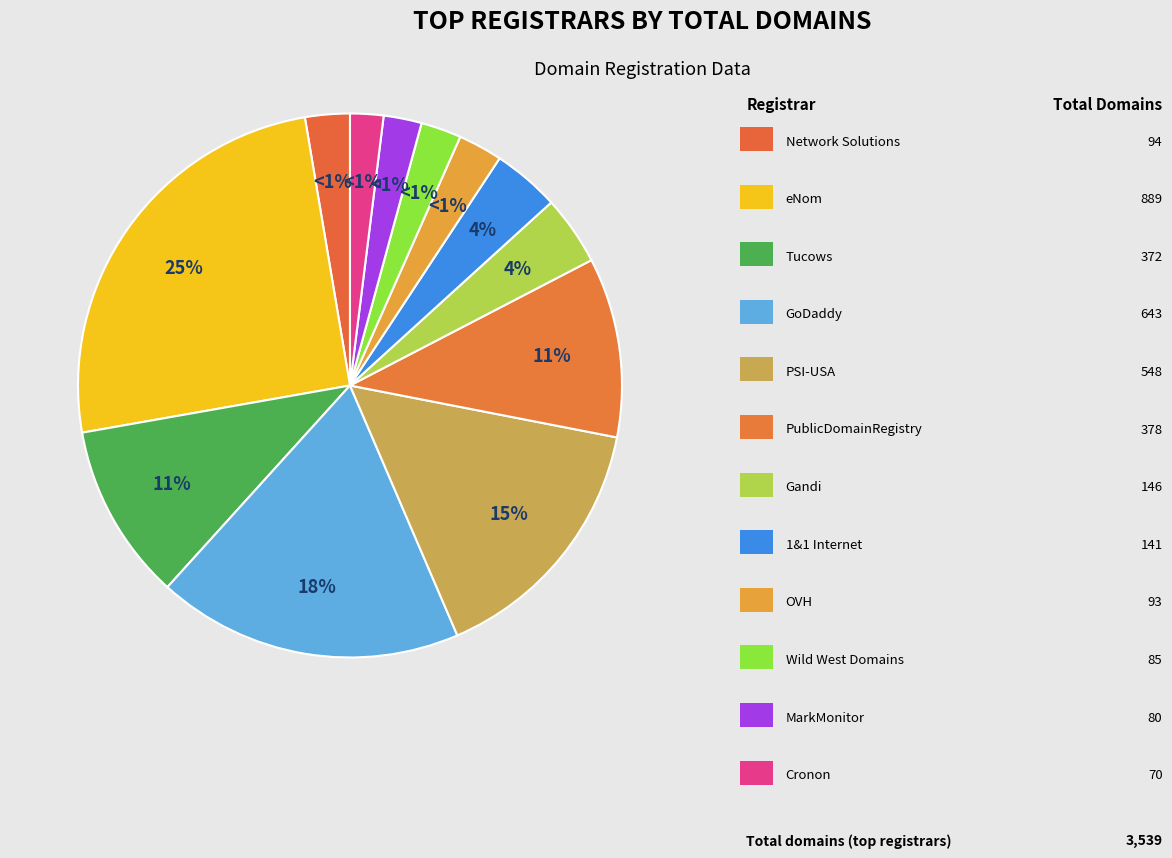

What is the change in value from Wild West Domains, LLC to MarkMonitor Inc.?

-5